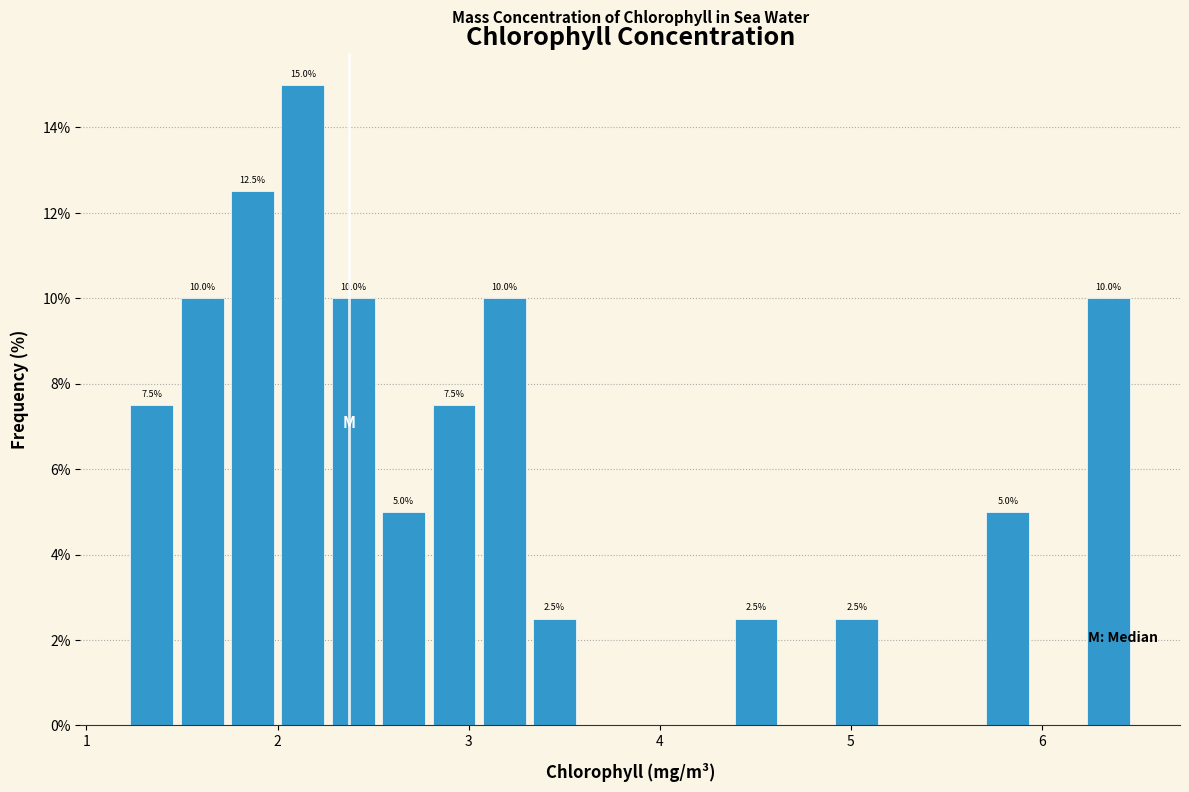

Around what value on the x-axis is the tallest bar? Give the approximate position of its centre, as read against the axis.

2.1